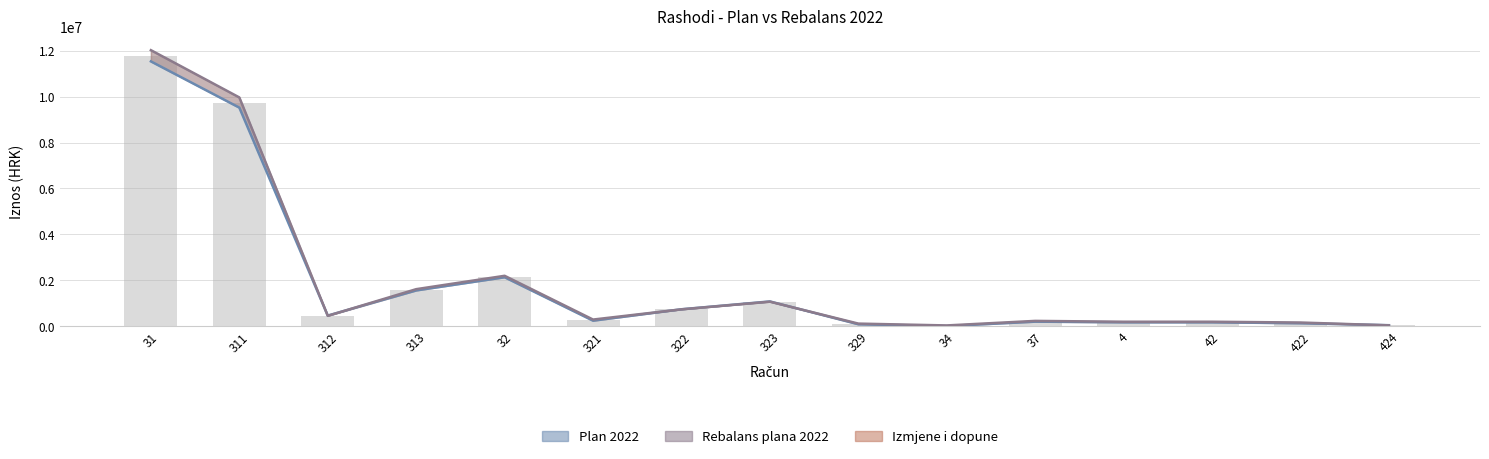

How many series are shown in this chart?

3